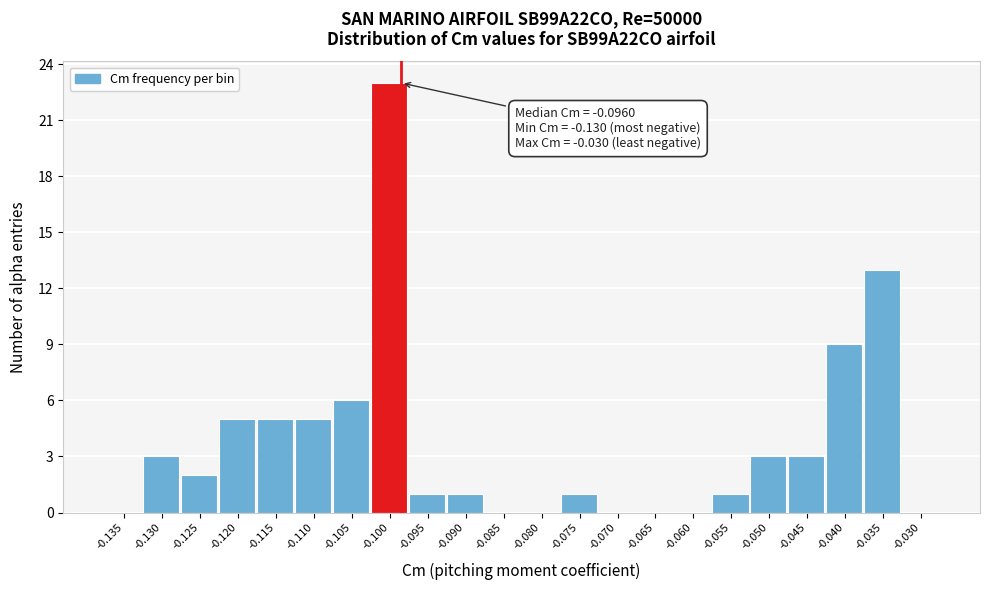

Reading left to right, list all the values displayed in this chart.

-0.135=0	-0.130=3	-0.125=2	-0.120=5	-0.115=5	-0.110=5	-0.105=6	-0.100=23	-0.095=1	-0.090=1	-0.085=0	-0.080=0	-0.075=1	-0.070=0	-0.065=0	-0.060=0	-0.055=1	-0.050=3	-0.045=3	-0.040=9	-0.035=13	-0.030=0